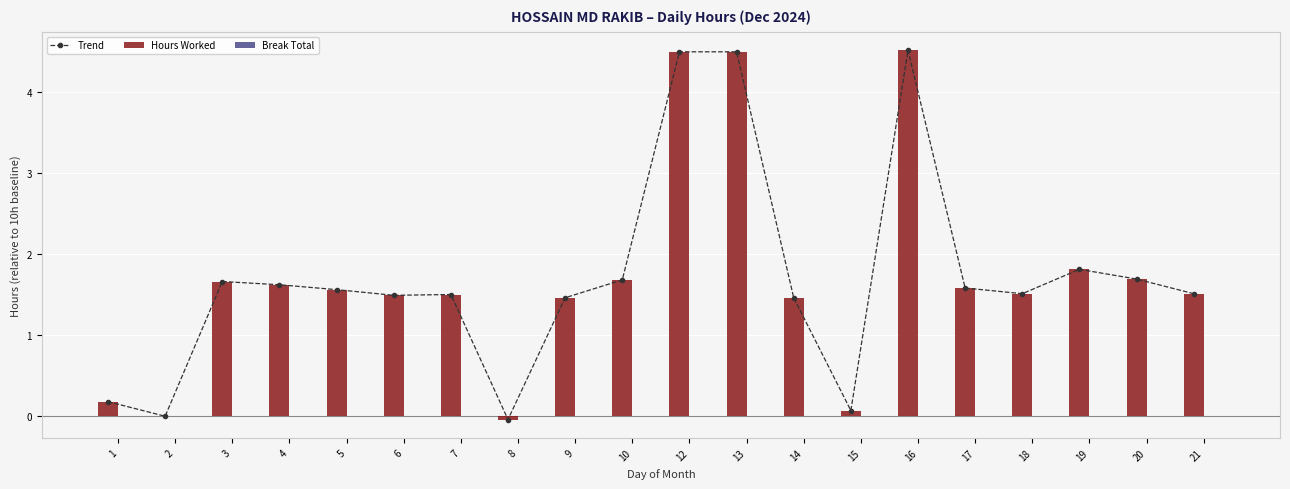

How many data points in Trend are above 1?

16